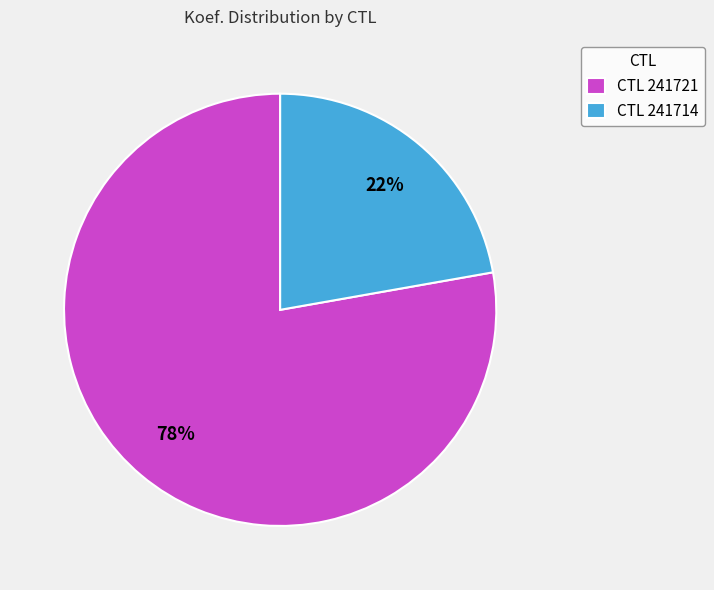

Is there a majority slice in this chart?

Yes